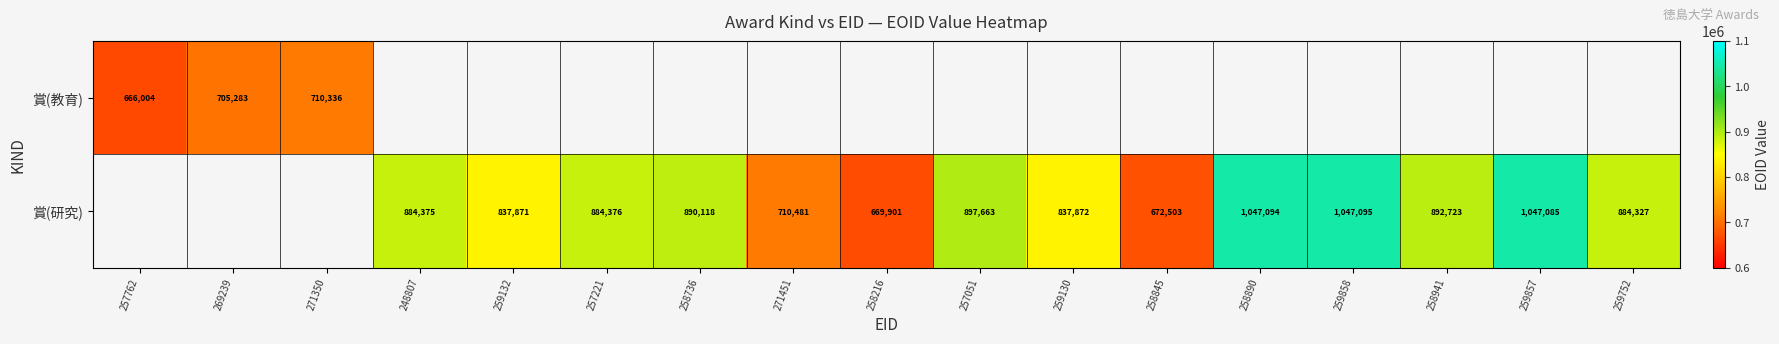

How many values in the 賞(研究) series exceed 884327?

8